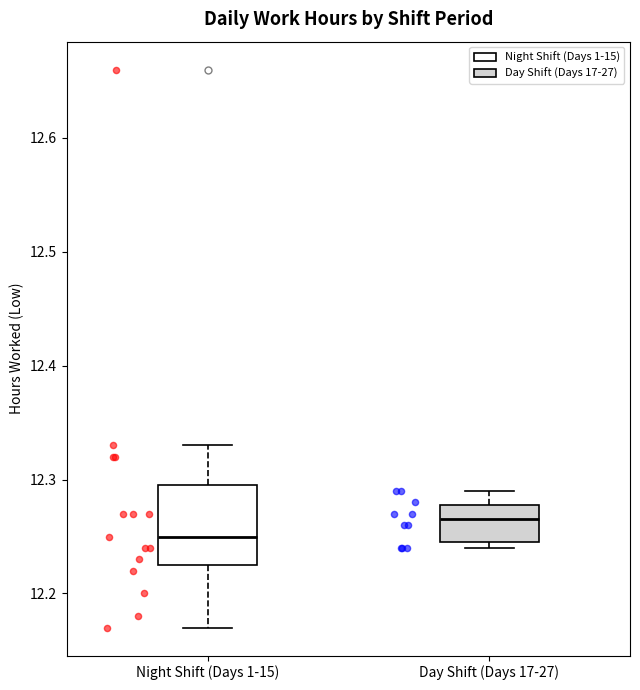

Reading left to right, transcribe this box plot: for each box, give where its median line is, the range the box spans, and where its two whiskers end, as read against the y-axis. The values are not printed on the chart, so give them approximately, as read against the axis.

Night Shift (Days 1-15): median 12.25, box 12.23 to 12.30, whiskers 12.17 to 12.33
Day Shift (Days 17-27): median 12.27, box 12.25 to 12.28, whiskers 12.24 to 12.29